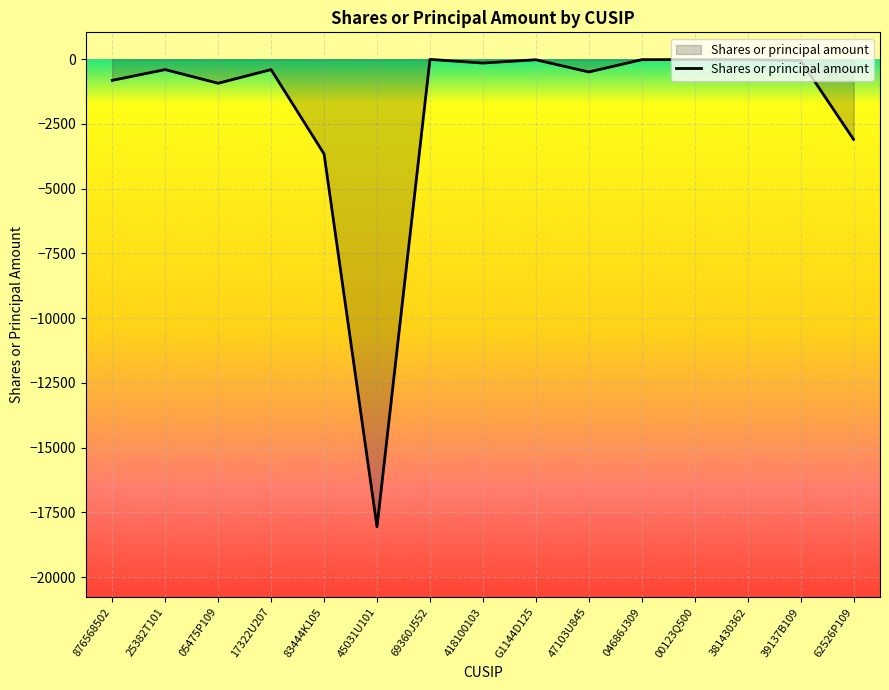

What is the difference between the maximum and minimum values?

18054